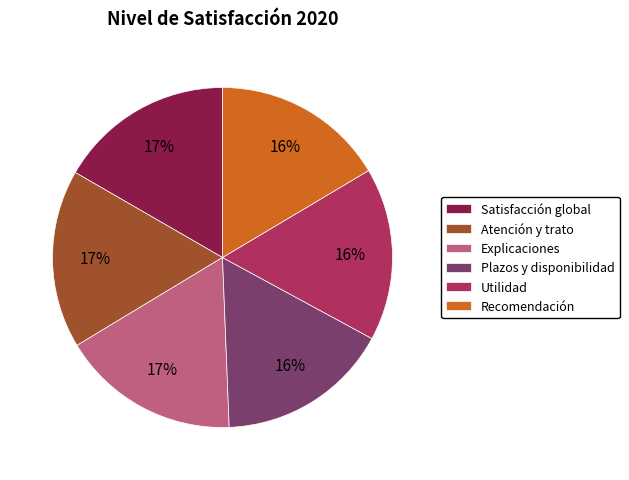

Combined, do Plazos y disponibilidad and Satisfacción global account for over 50%?

No